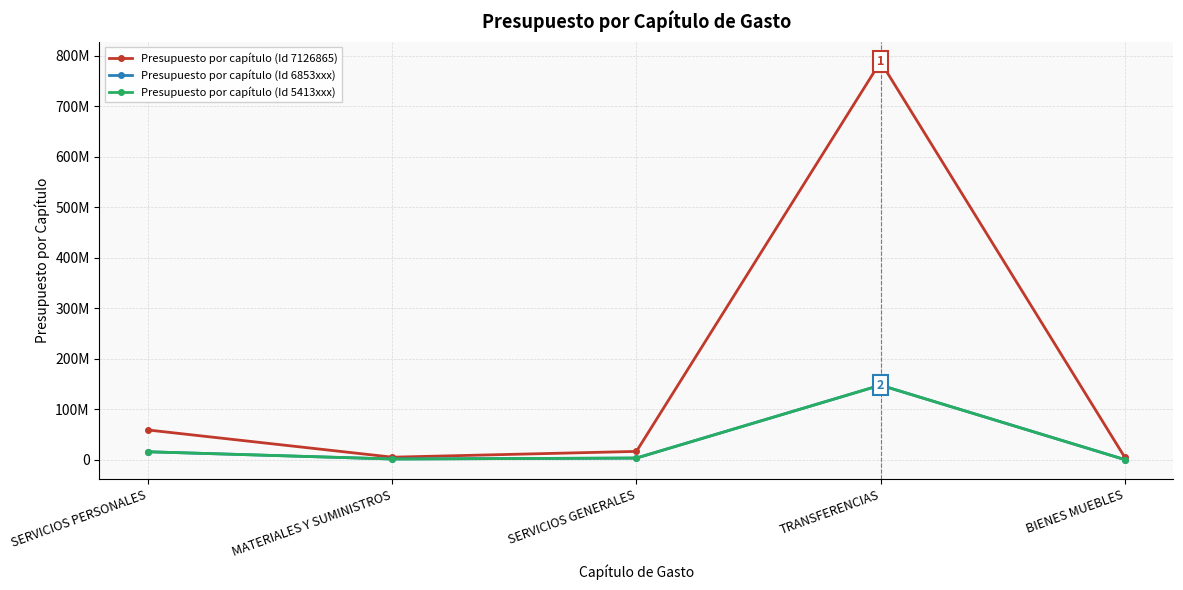

True or false: Presupuesto por capítulo (Id 5413xxx) has a value of 5123267.2 at SERVICIOS GENERALES.

False